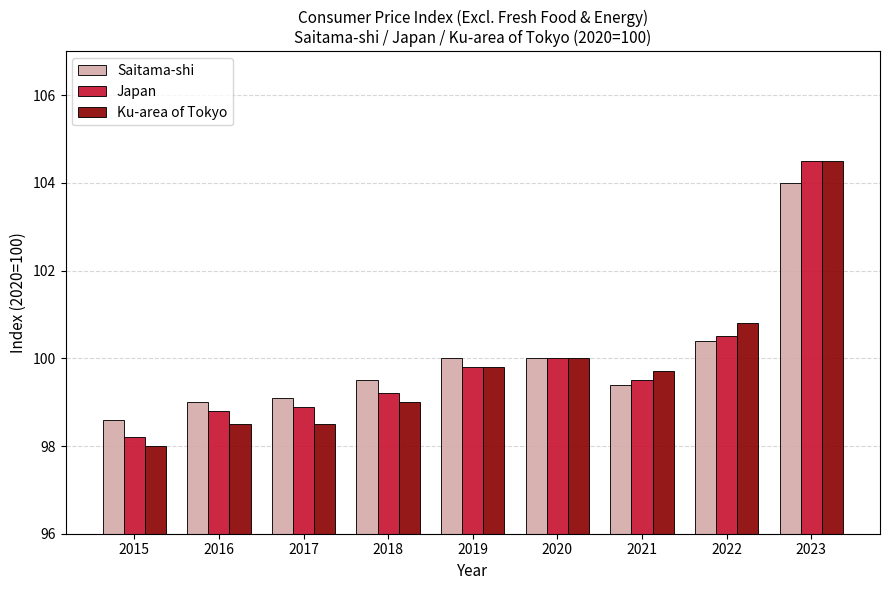

At which label is Saitama-shi closest to 101?

2022